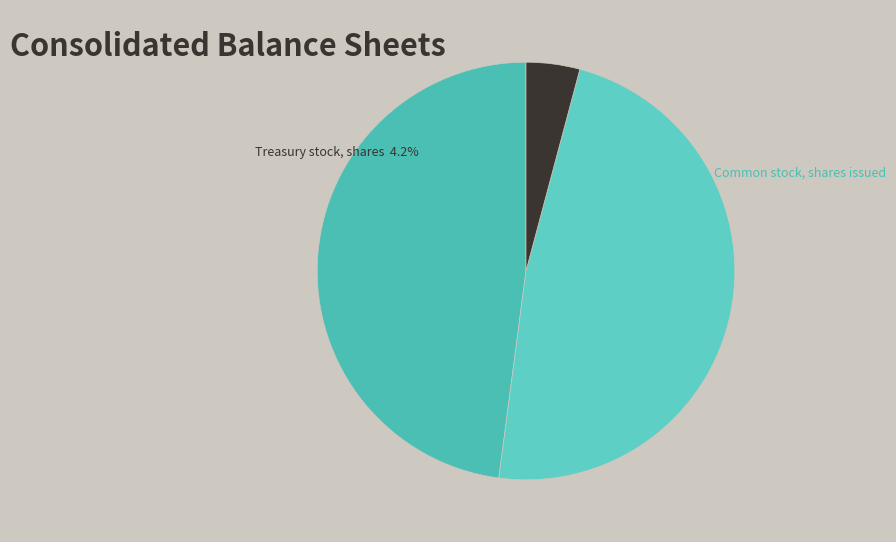

How many segments does this pie chart have?

3